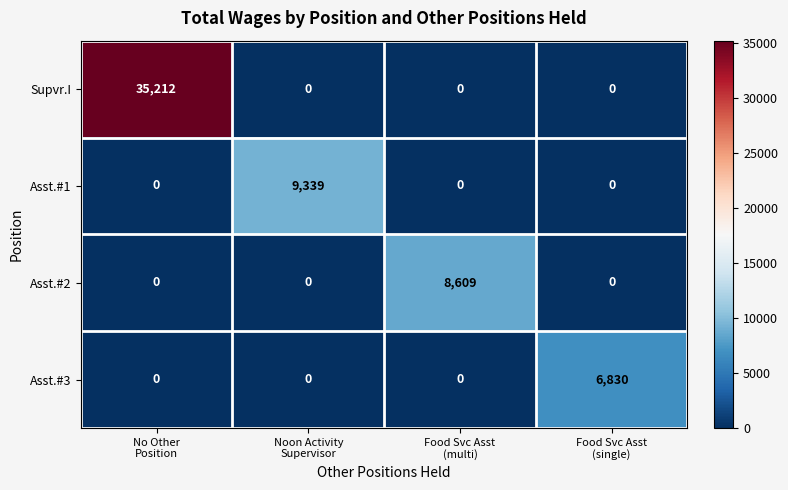

Reading left to right, what are all the values shown in this chart?

Supvr.I: 35212	0	0	0
Asst.#1: 0	9339	0	0
Asst.#2: 0	0	8609	0
Asst.#3: 0	0	0	6830